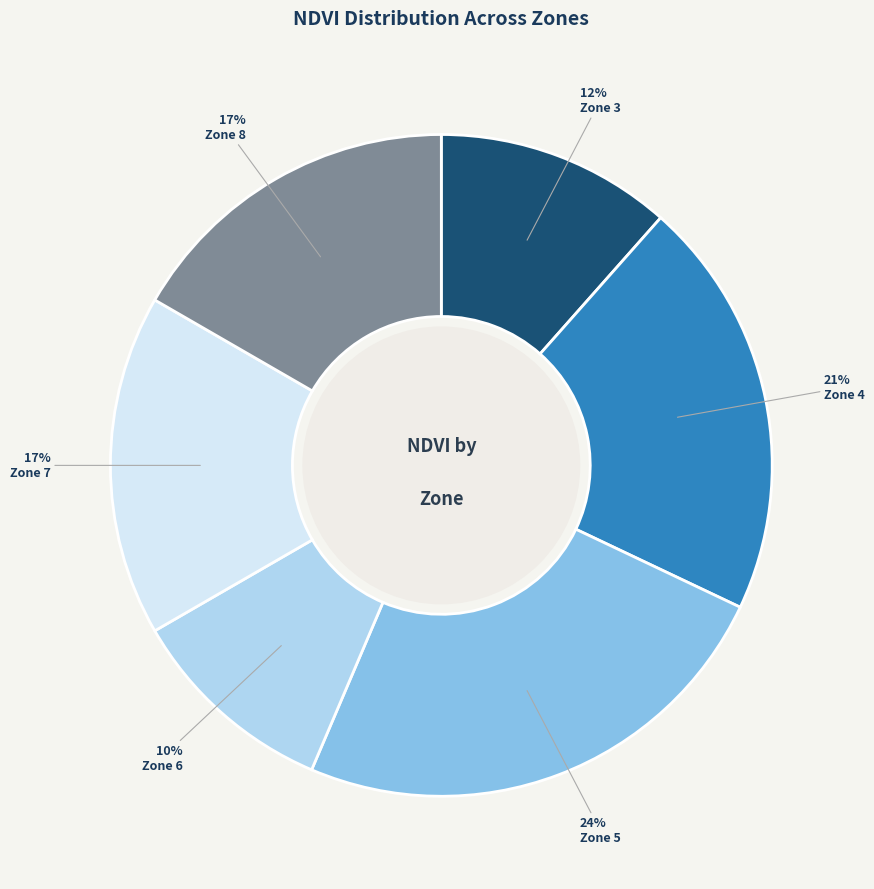

True or false: Zone 7 accounts for 17% of the total.

True